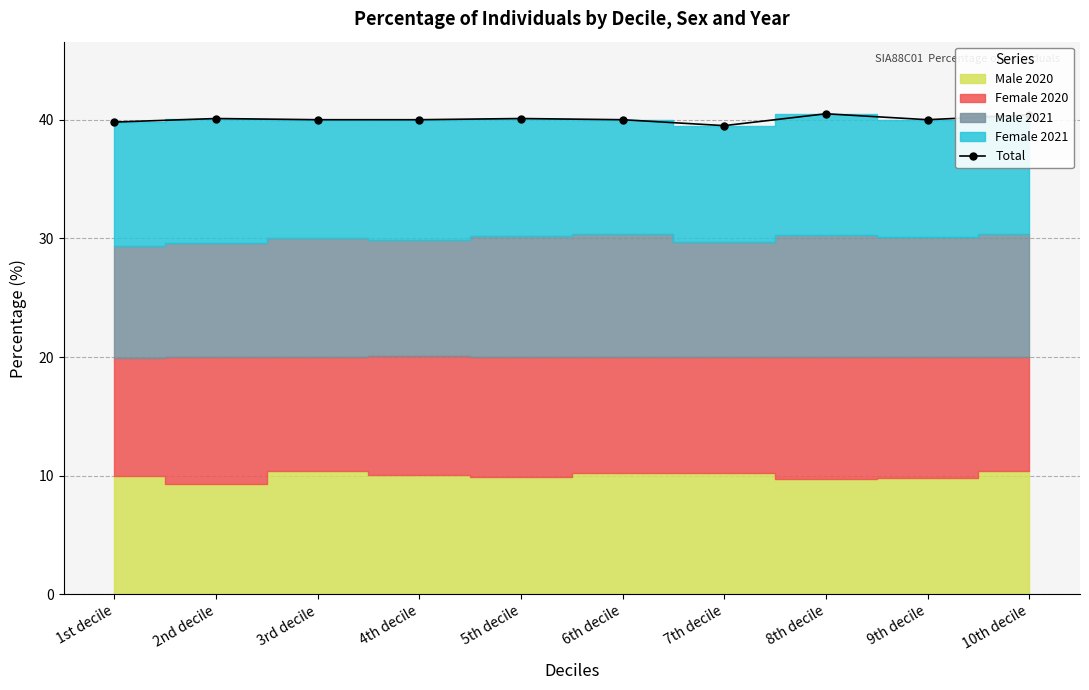

What is the sum of all values?

400.4